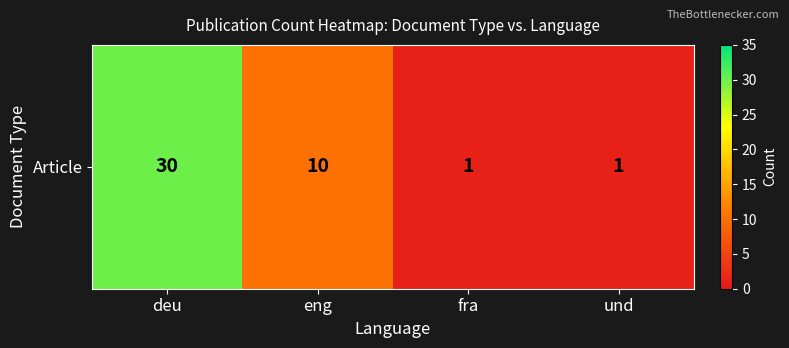

Which category has the highest value across all series?

deu